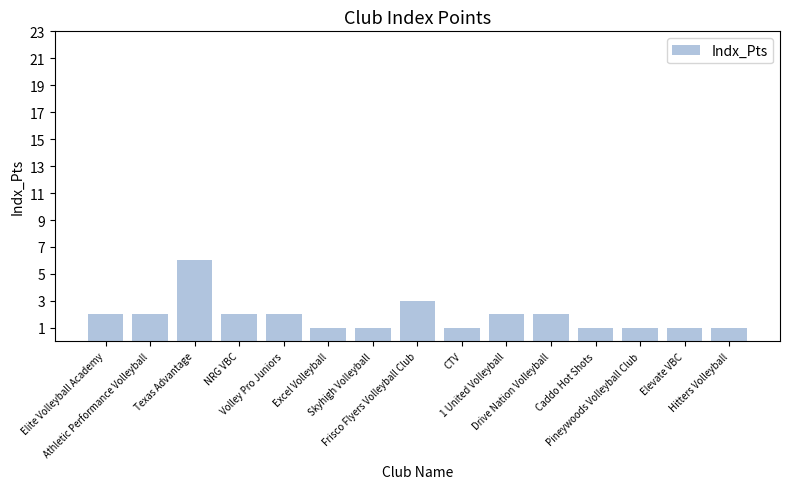

What is the label of the 7th bar from the left?

Skyhigh Volleyball